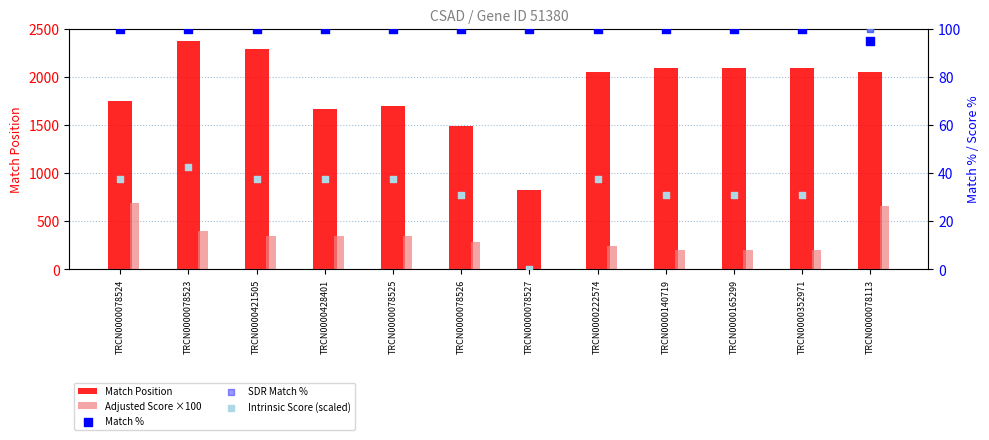

At which category is the sum across all series the highest?

TRCN0000078523